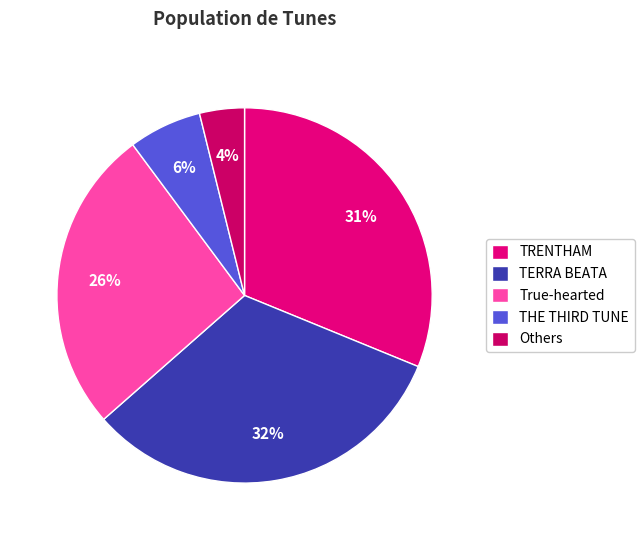

Rank the categories by value from lowest to highest.

Others, THE THIRD TUNE, True-hearted, TRENTHAM, TERRA BEATA